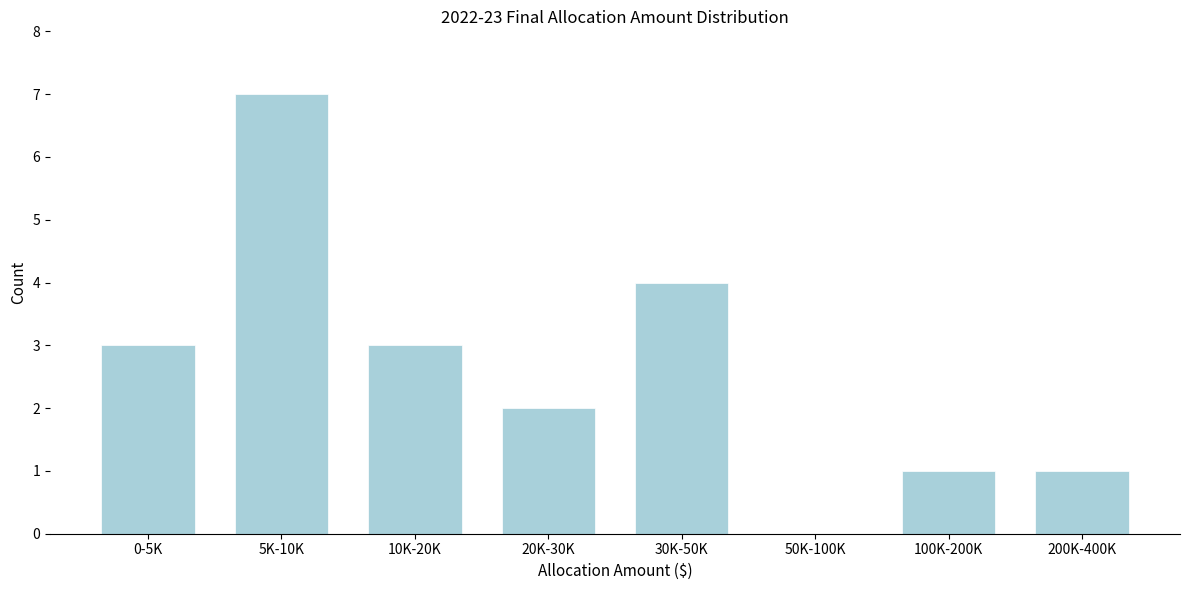

Reading right to left, list all the values displayed in this chart.

200K-400K=1	100K-200K=1	50K-100K=0	30K-50K=4	20K-30K=2	10K-20K=3	5K-10K=7	0-5K=3